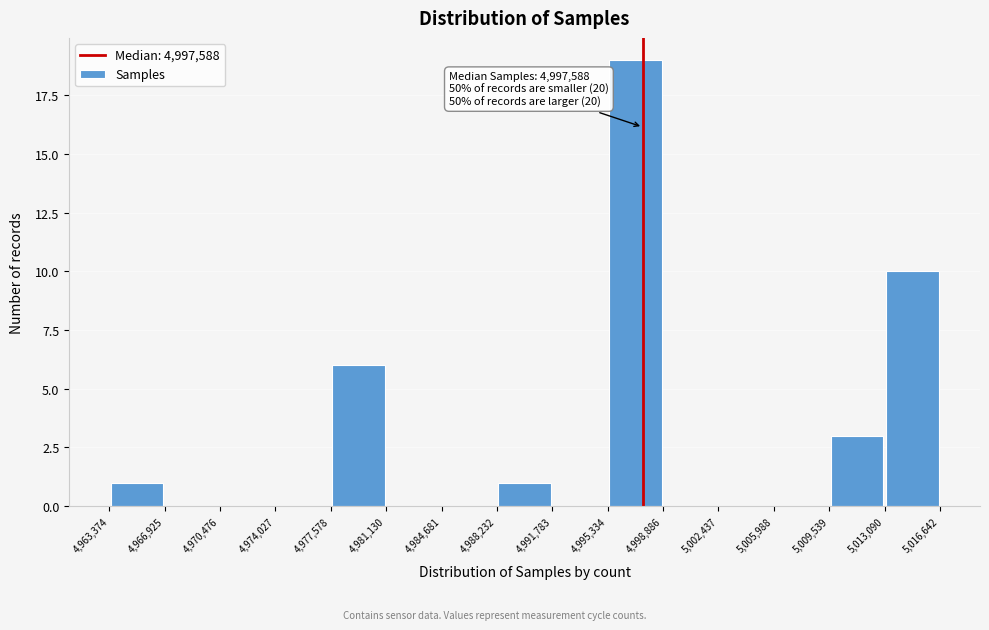

Over which range of the x-axis is the bar tallest?

4,995,334 to 4,998,886